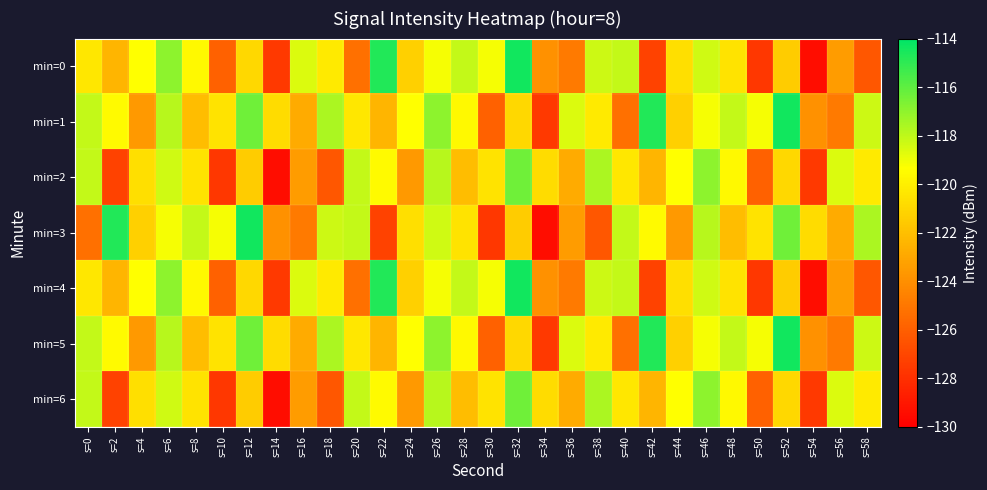

At which category does the chart reach its peak across all series?

s=32